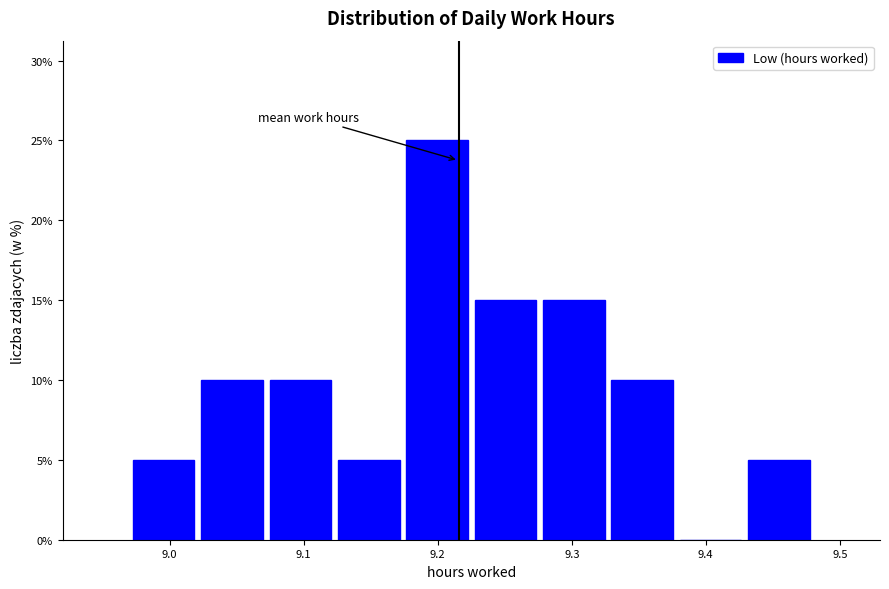

Reading left to right, list every bar in this chart as the range it spans on the x-axis followed by its height. Neither the bar edges nor the heights are printed on the chart, so give them approximately, as read against the axes.

8.970 to 9.021: 5
9.021 to 9.072: 10
9.072 to 9.123: 10
9.123 to 9.174: 5
9.174 to 9.225: 25
9.225 to 9.276: 15
9.276 to 9.327: 15
9.327 to 9.378: 10
9.378 to 9.429: 0
9.429 to 9.480: 5